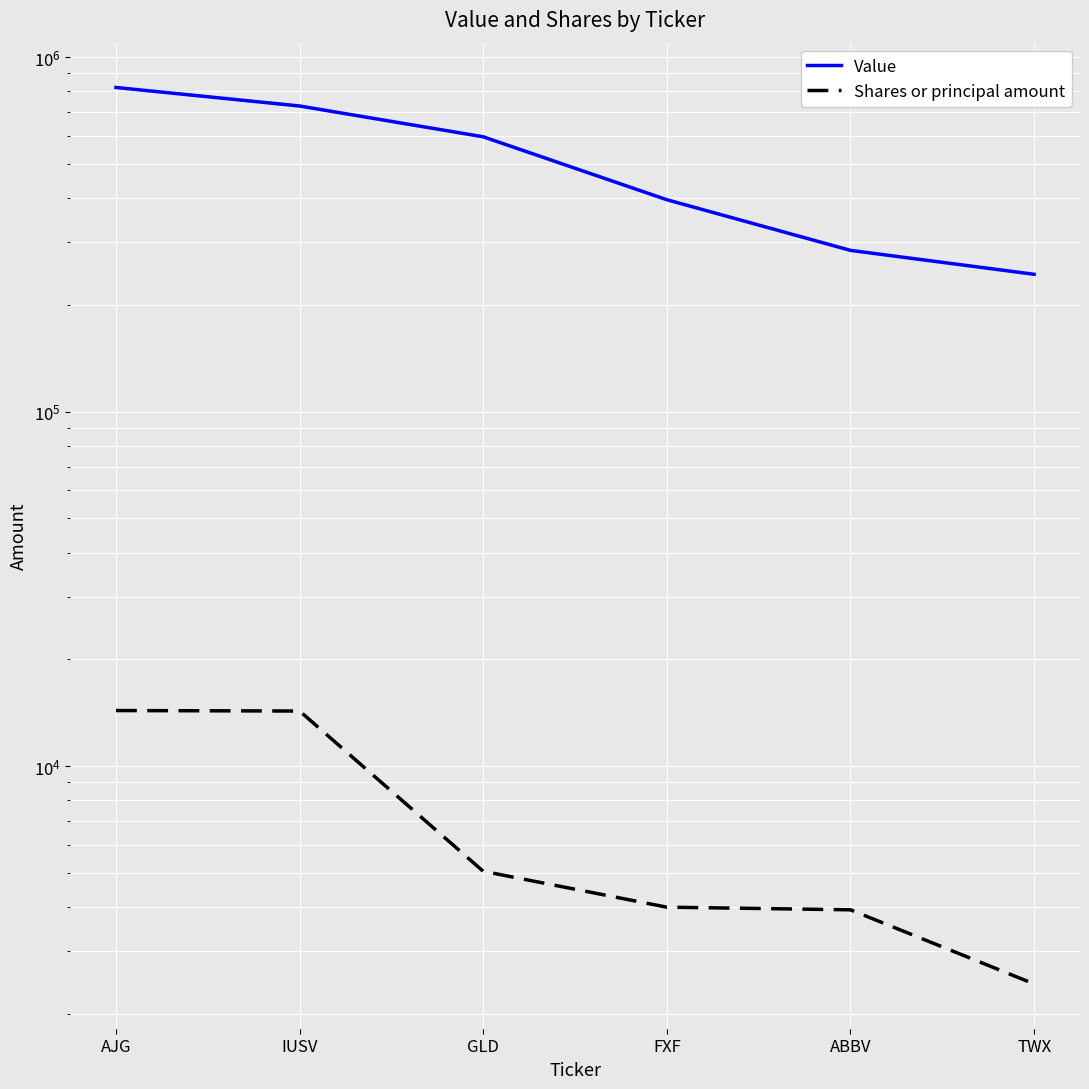

True or false: Shares or principal amount has a value of 2430 at TWX.

True